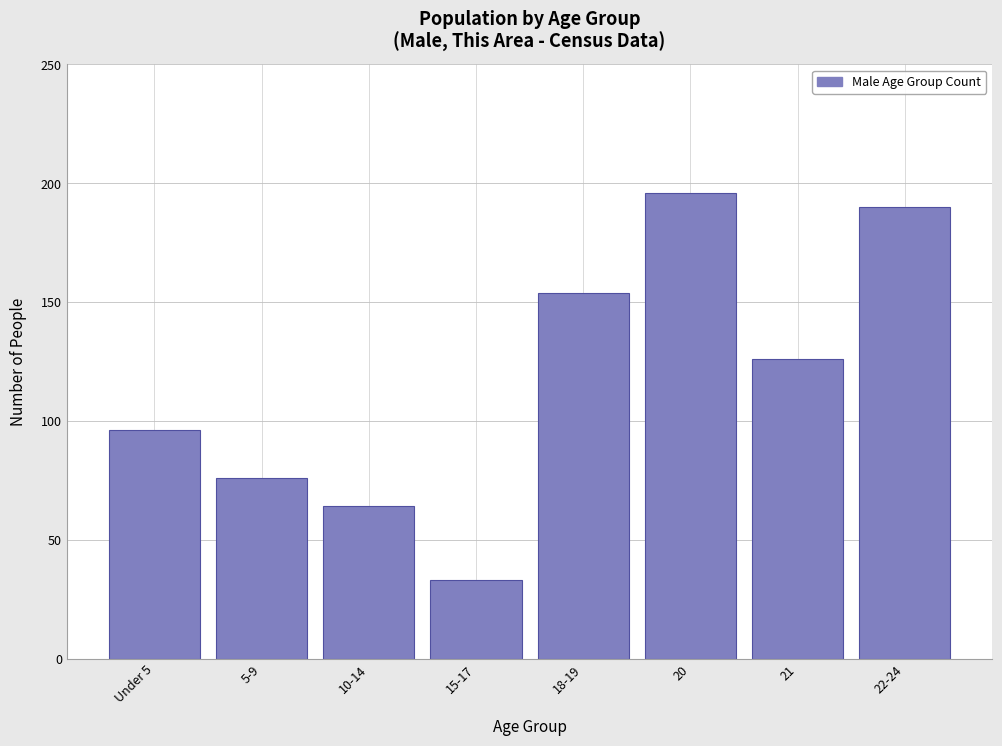

Reading right to left, list all the values displayed in this chart.

190	126	196	154	33	64	76	96